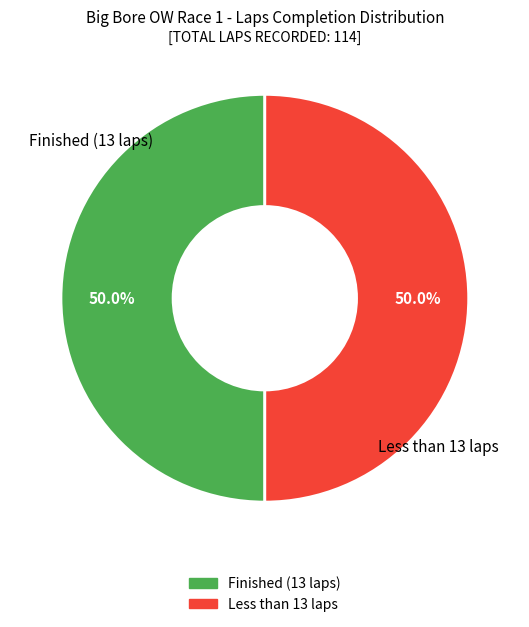

Is there a majority slice in this chart?

No